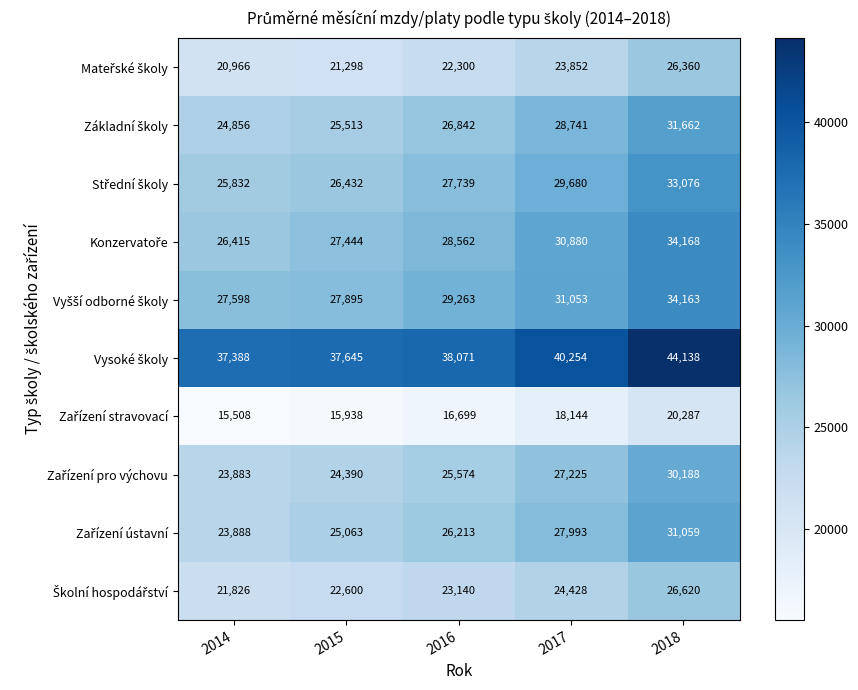

What is the total value across all series at 2018?

311721